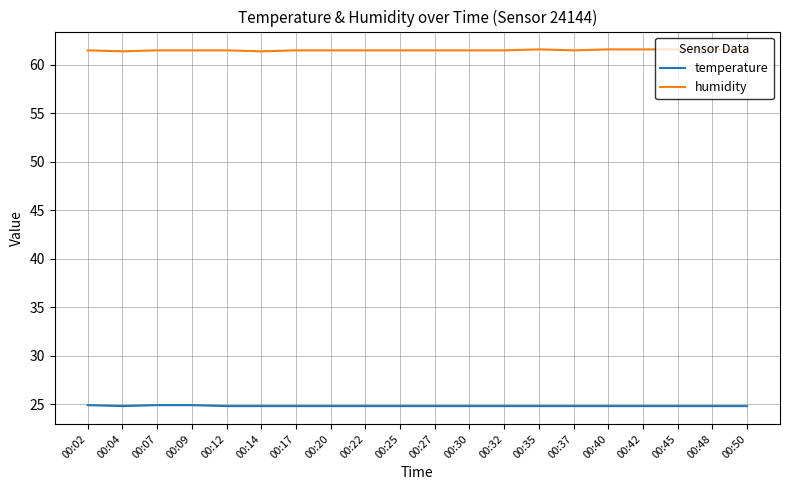

List the series in order of their peak value, highest first.

humidity, temperature